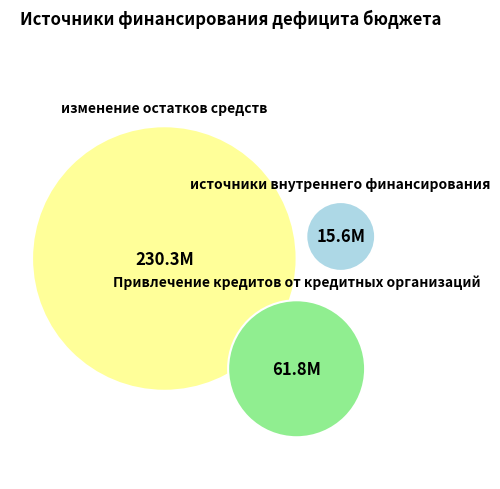

Is the sum of Привлечение бюджетных кредитов из других бюджетов and источники внутреннего финансирования greater than half?

No